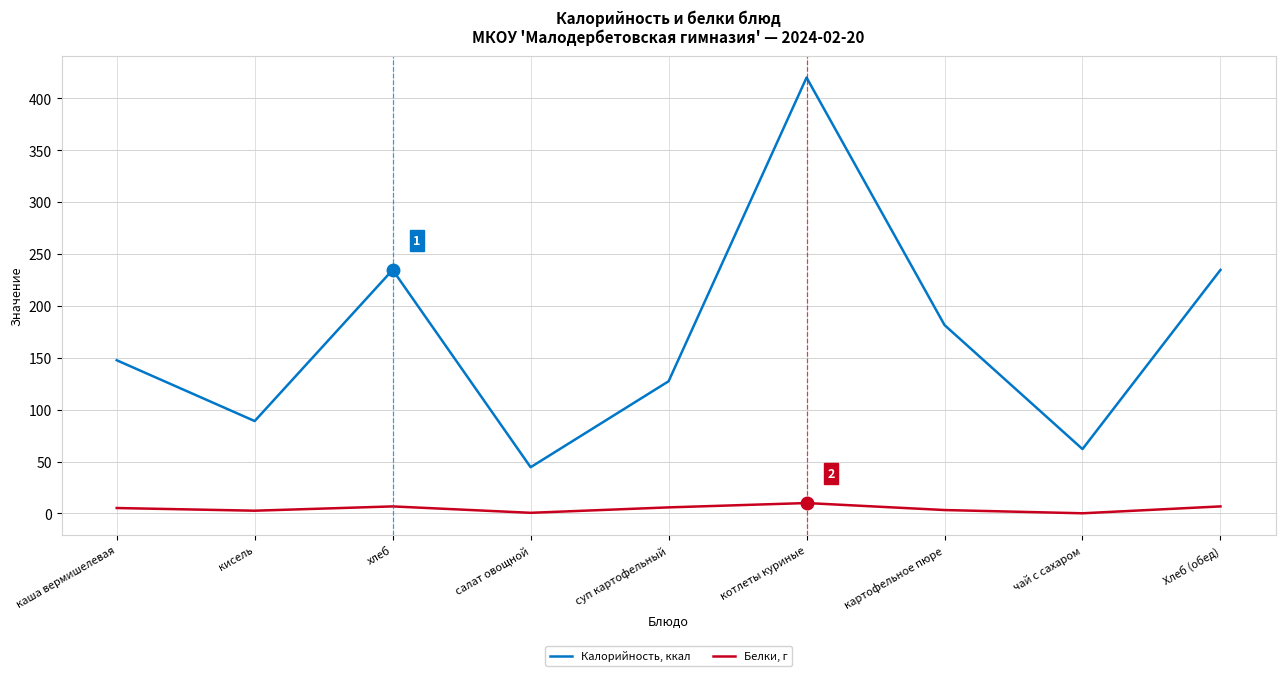

True or false: Калорийность, ккал and Белки, г intersect in this chart.

False